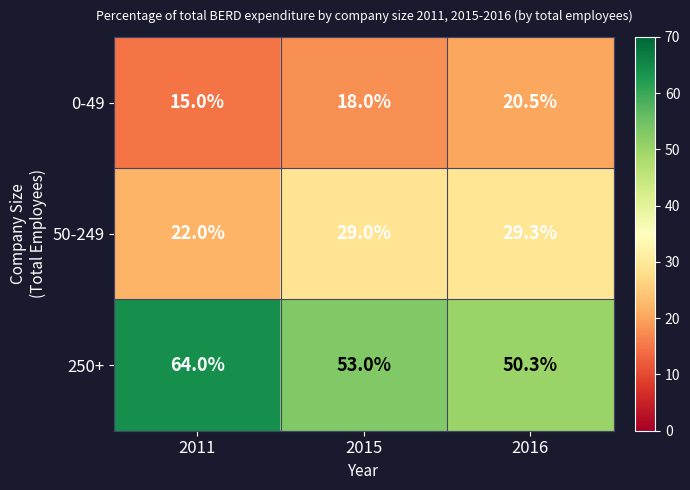

What is the difference between the 250+ values at 2016 and 2015?

2.7